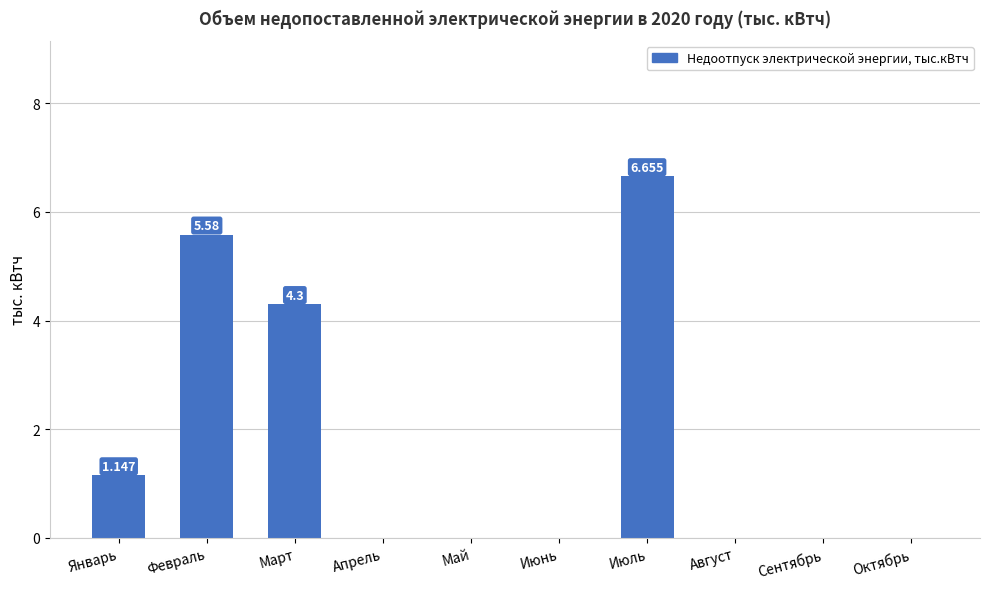

At which label is the value closest to 3?

Март